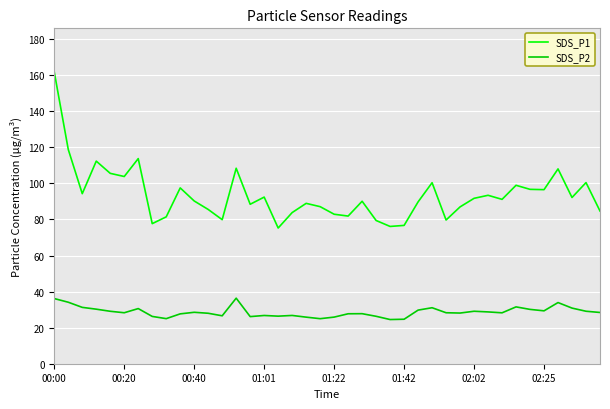

What is the maximum value for SDS_P2?

36.4